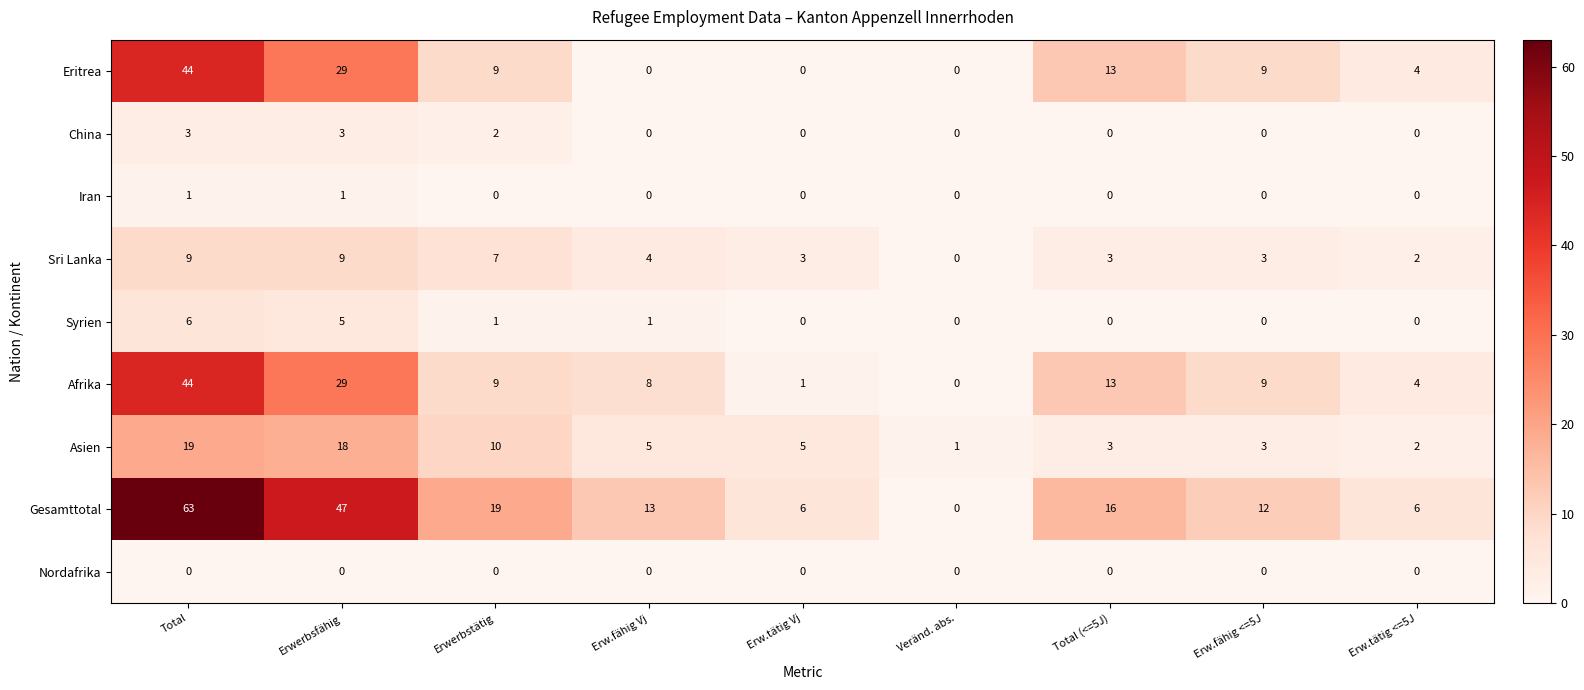

What is the difference between the China values at Erw.fähig <=5J and Total?

3